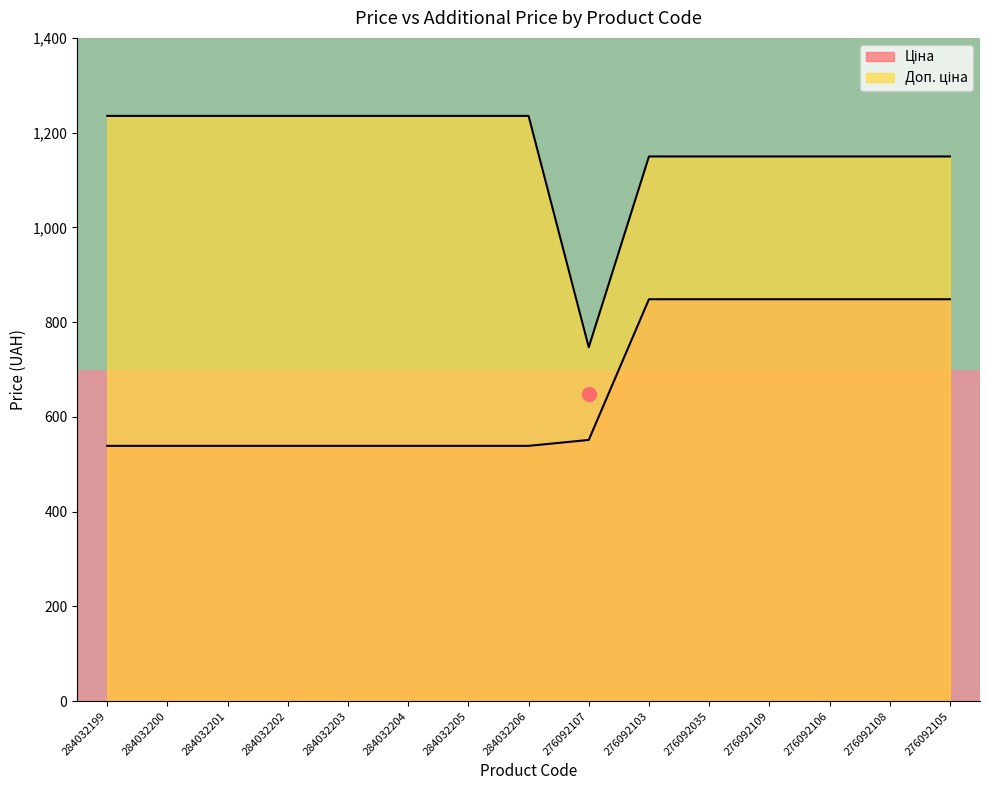

At which category does the chart reach its minimum across all series?

284032199